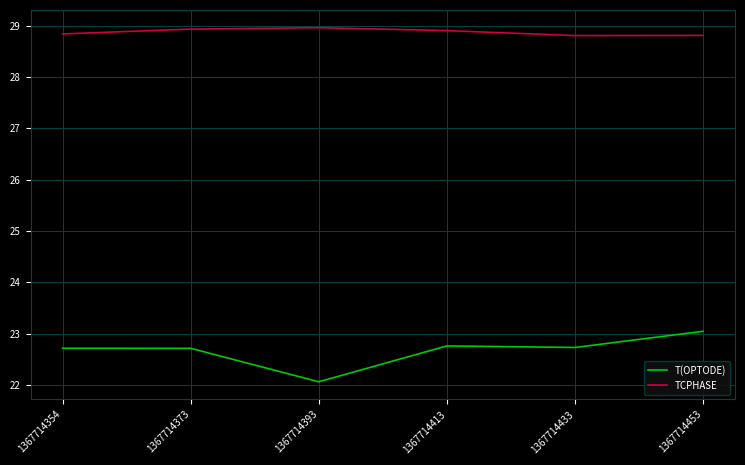

The value of T(OPTODE) at 1367714413 is 39.9. True or false?

False